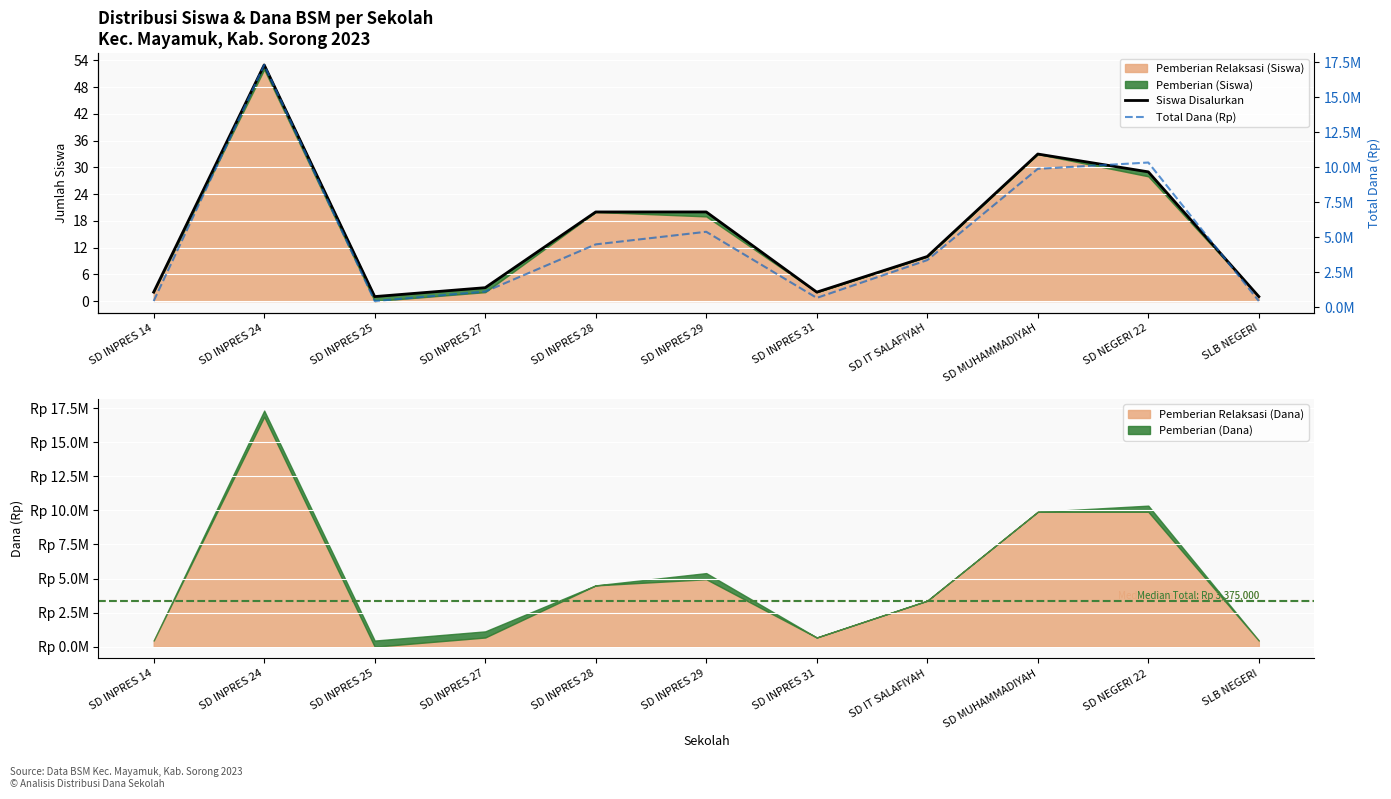

True or false: Siswa Disalurkan and Total Dana (Rp) intersect in this chart.

False